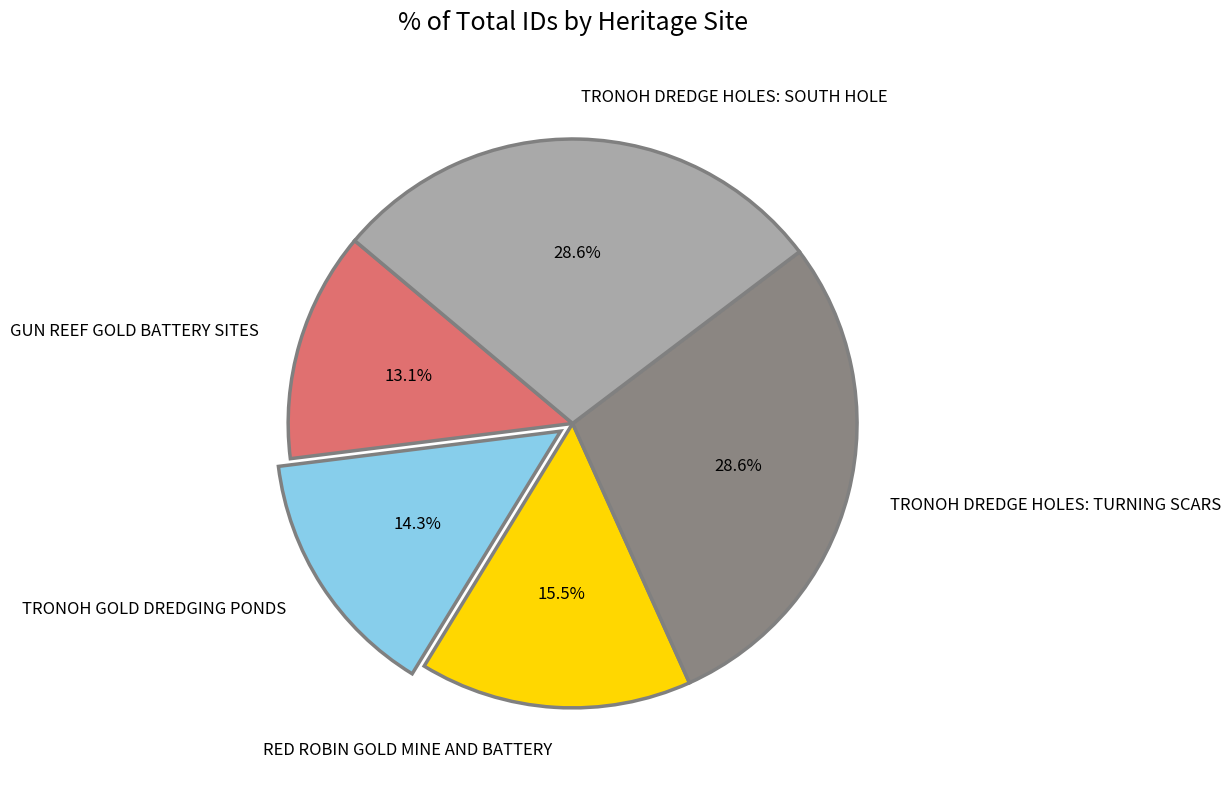

Which has a higher value, TRONOH DREDGE HOLES: SOUTH HOLE or TRONOH GOLD DREDGING PONDS?

TRONOH DREDGE HOLES: SOUTH HOLE